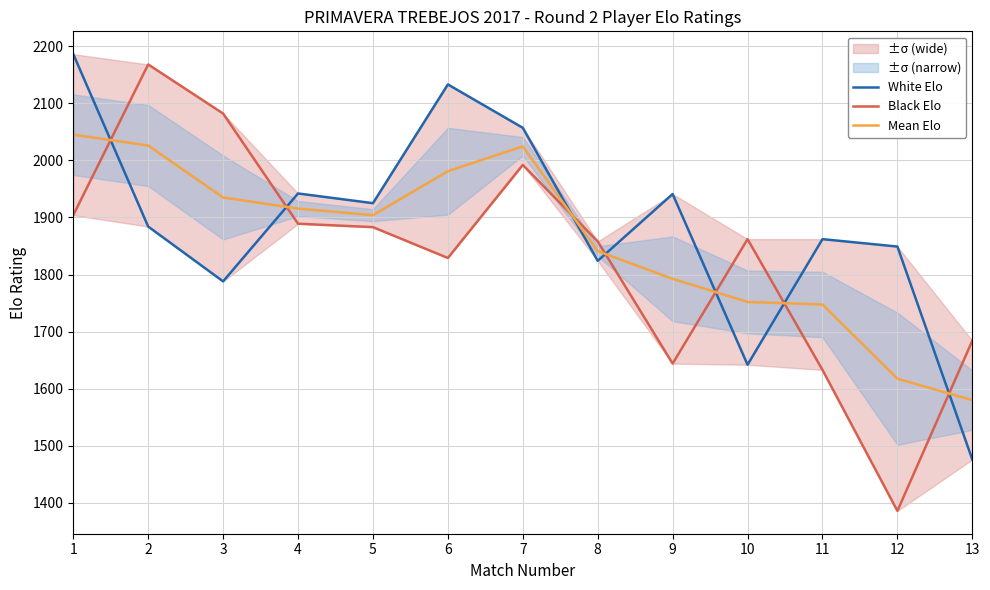

At which label does White Elo first exceed 1884?

1